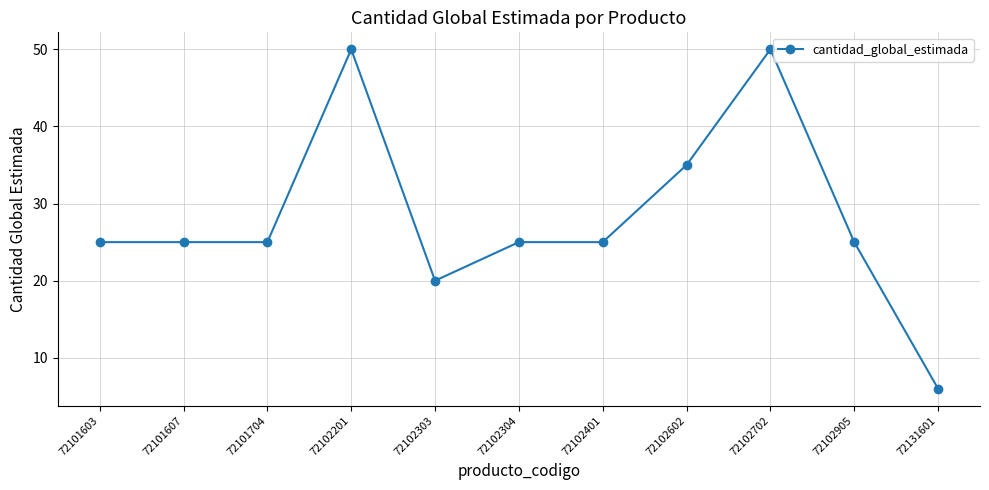

True or false: there are more than 0 points higher than both neighbors.

True